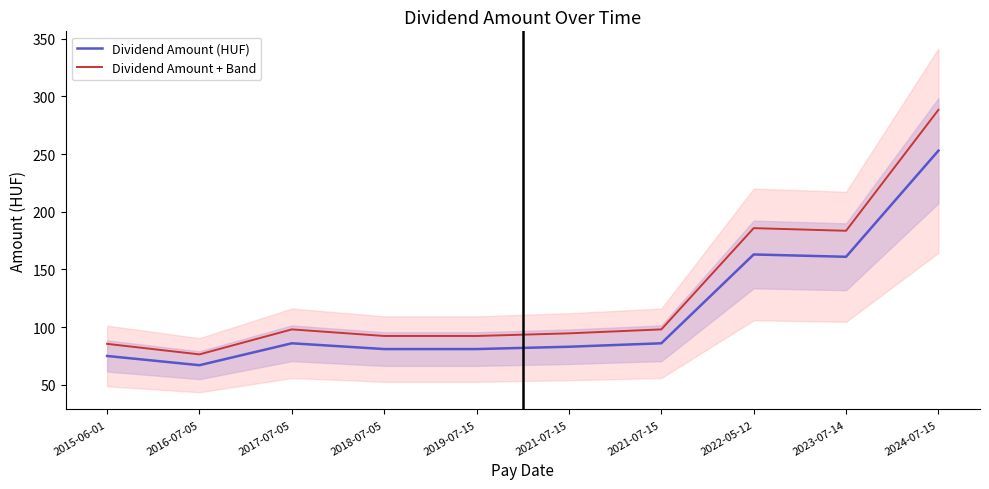

At which category does Dividend Amount + Band reach its first local valley?

2016-07-05